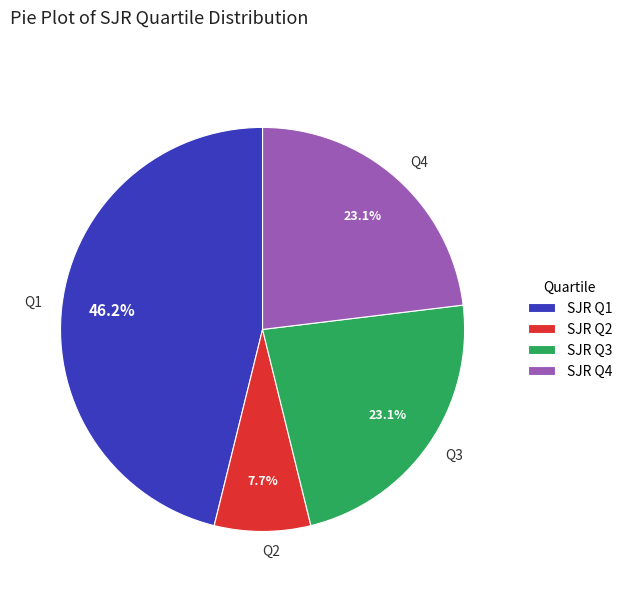

To the nearest percent, what portion does Q2 represent?

8%